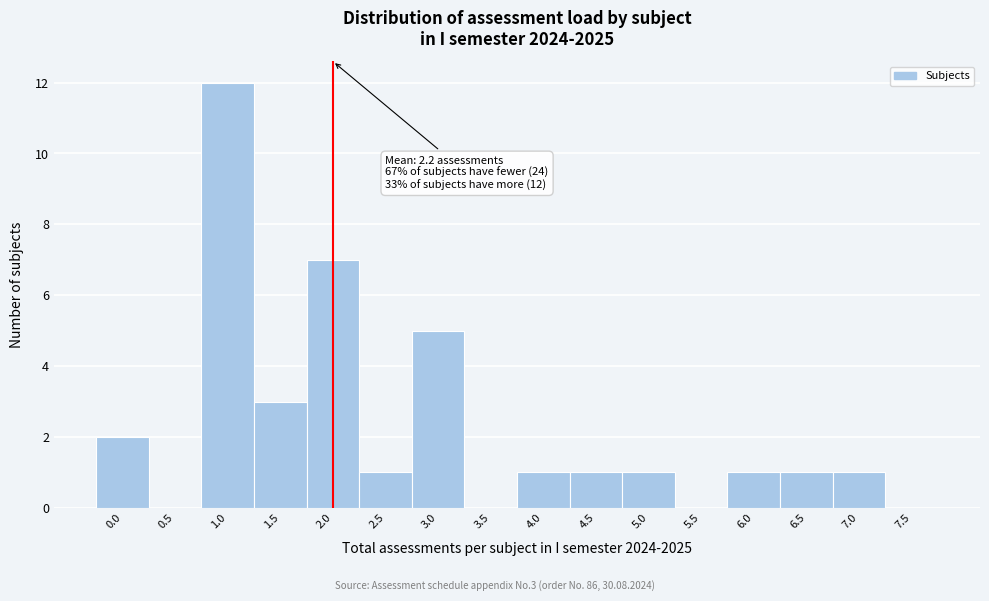

Reading left to right, transcribe all the data shown in this chart.

0.0=2	0.5=0	1.0=12	1.5=3	2.0=7	2.5=1	3.0=5	3.5=0	4.0=1	4.5=1	5.0=1	5.5=0	6.0=1	6.5=1	7.0=1	7.5=0